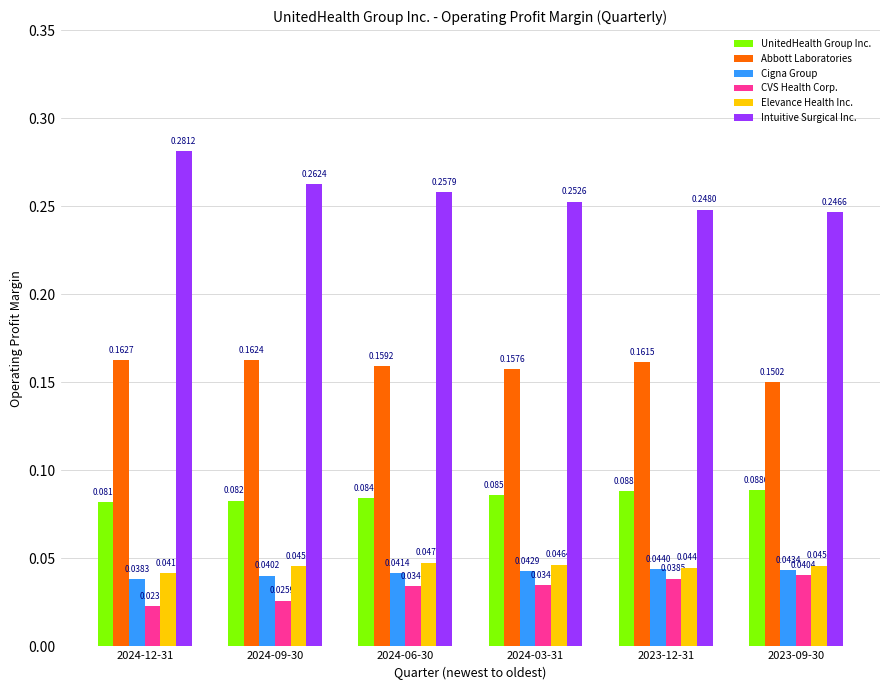

What is the label of the 1st bar from the left?

2024-12-31